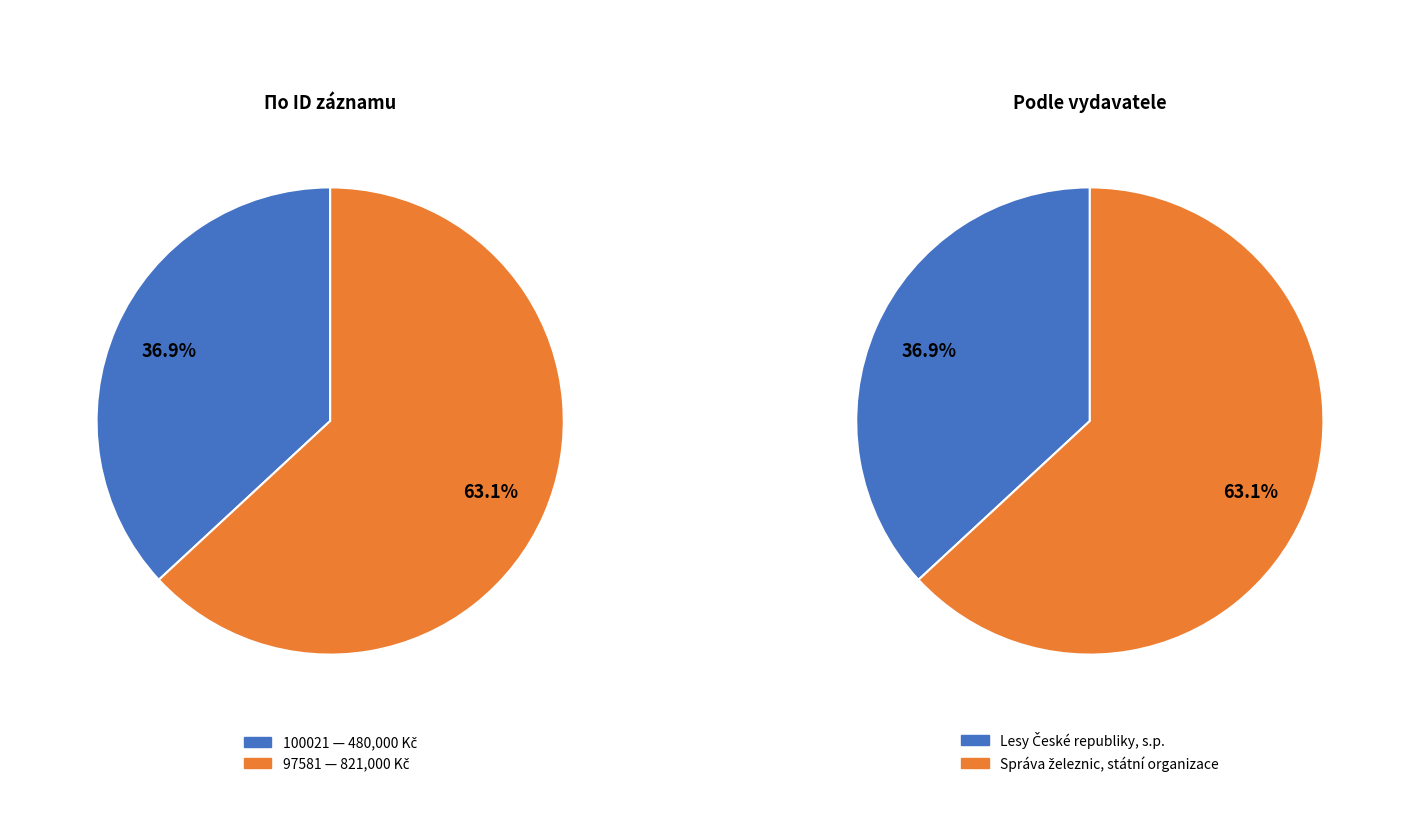

What portion of the pie excludes 97581?

36.9%